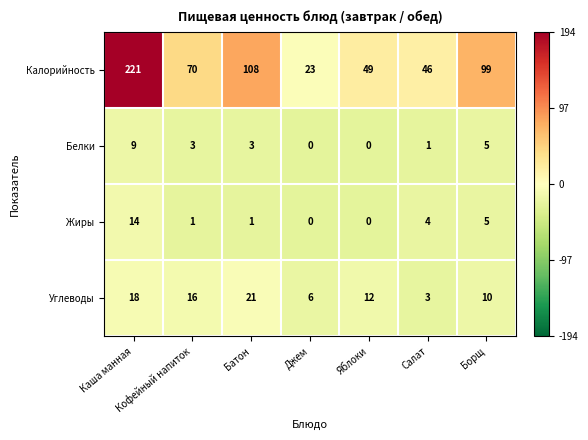

Which series changed the most between Джем and Борщ?

Калорийность